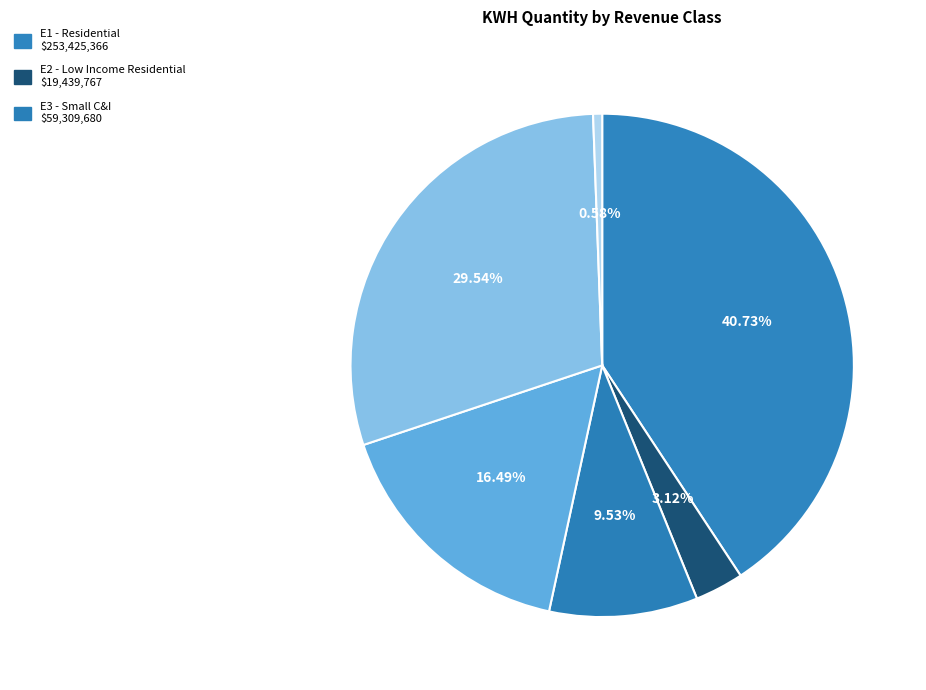

How many segments does this pie chart have?

6